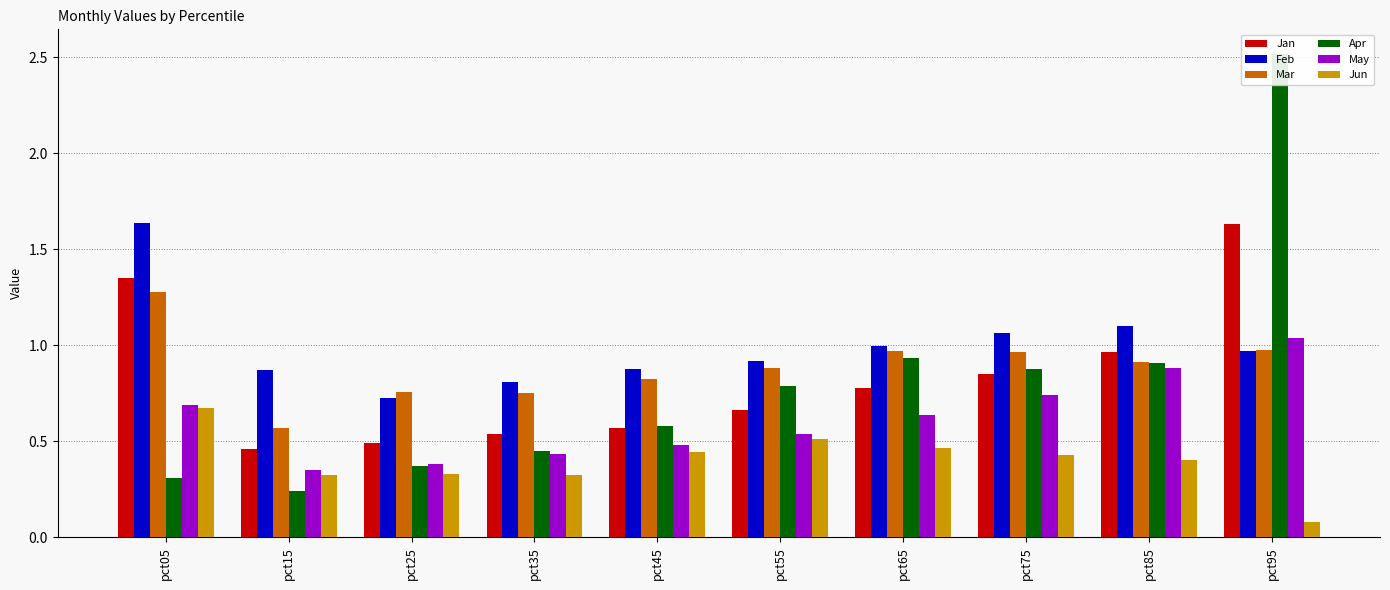

Is the value of Mar at pct85 greater than the value of Feb at pct15?

Yes